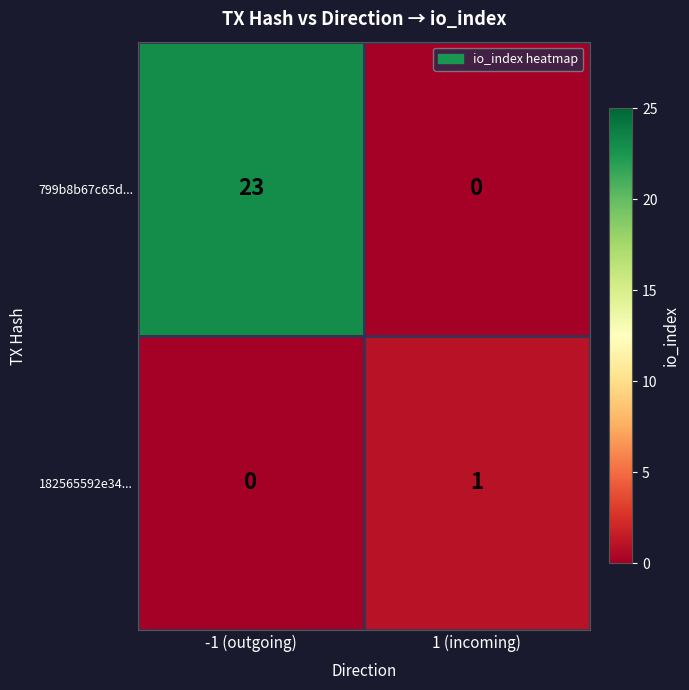

What is the highest value of the 799b8b67c65d... series?

23